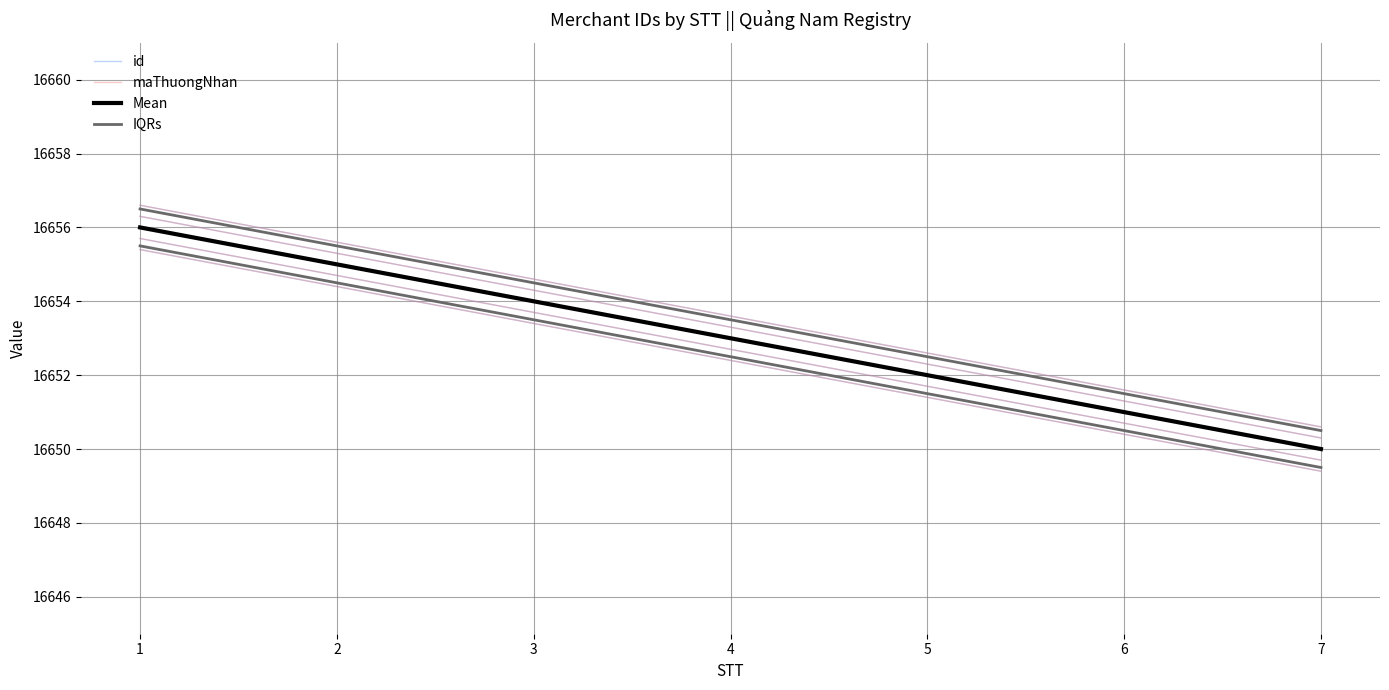

What value does the id series have at 4?

16653.0